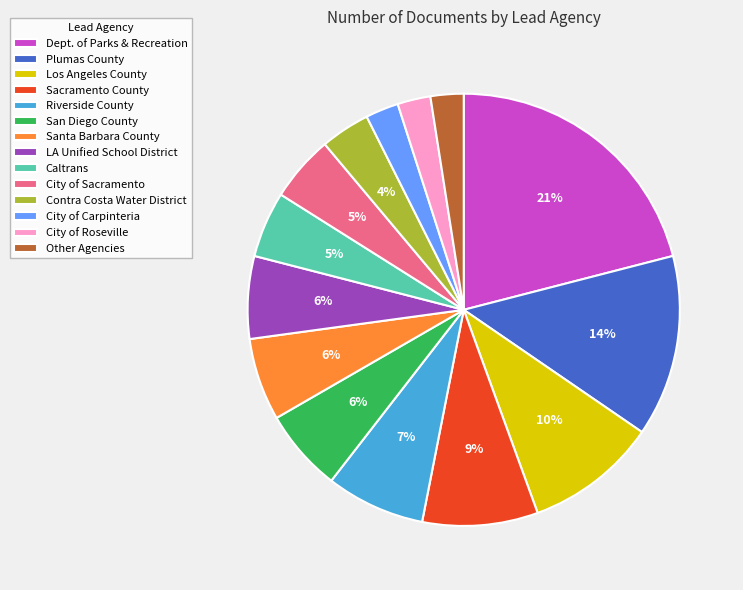

Between Los Angeles County and Riverside County, which is larger?

Los Angeles County